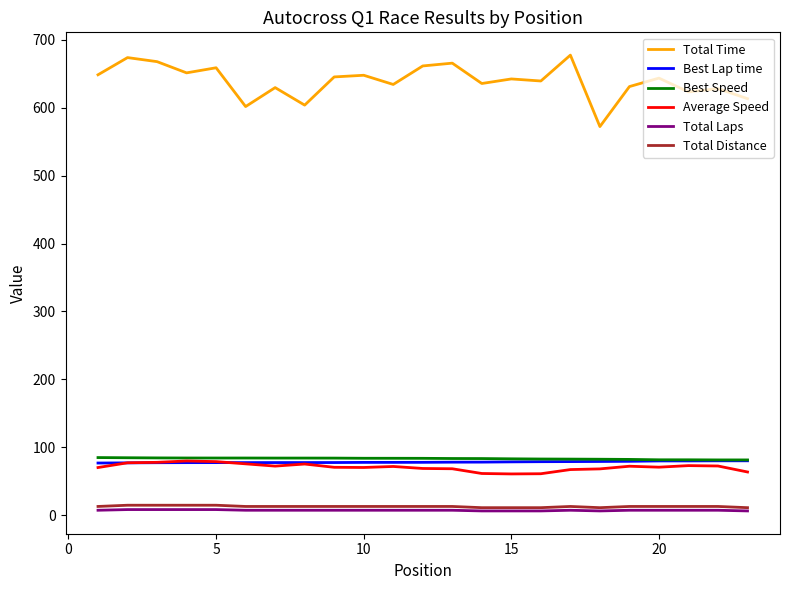

Which series has the largest range (max minus min)?

Total Time